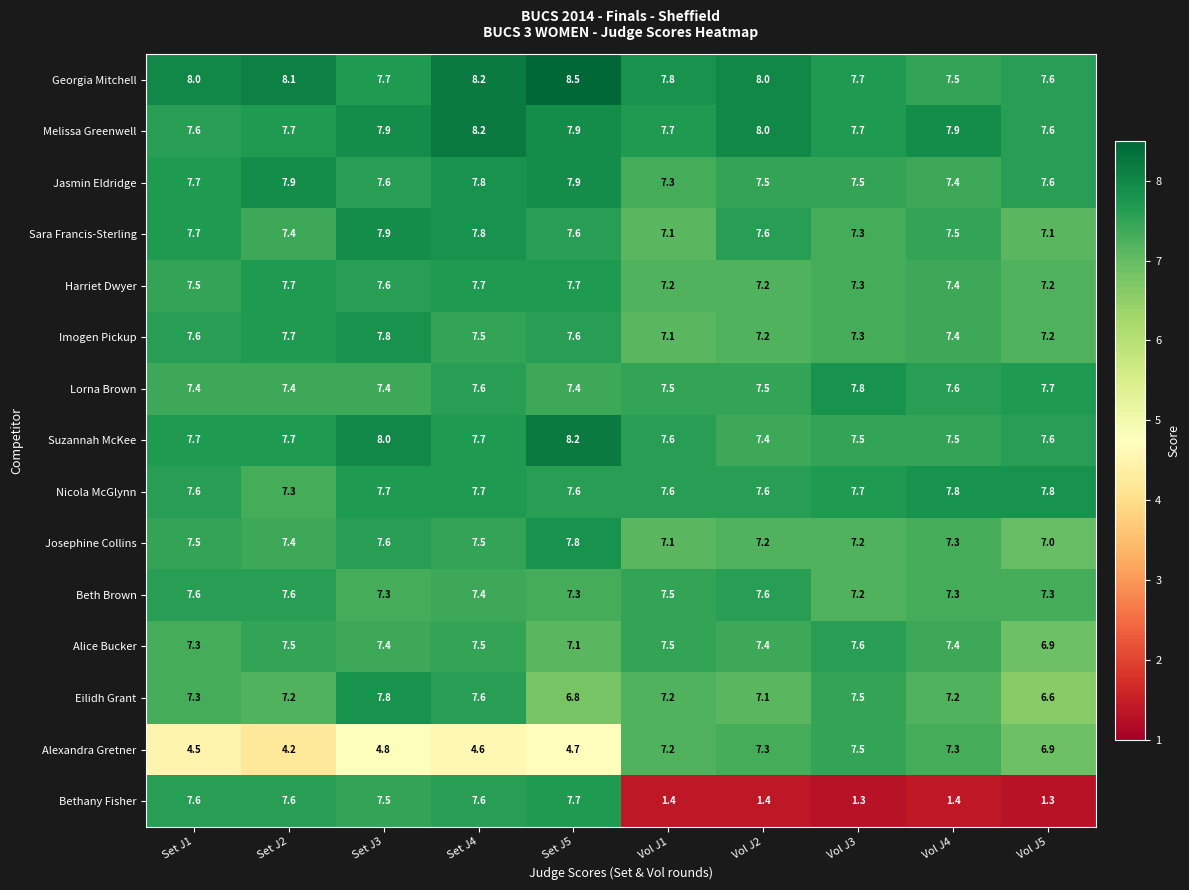

Which series has the largest range (max minus min)?

Bethany Fisher